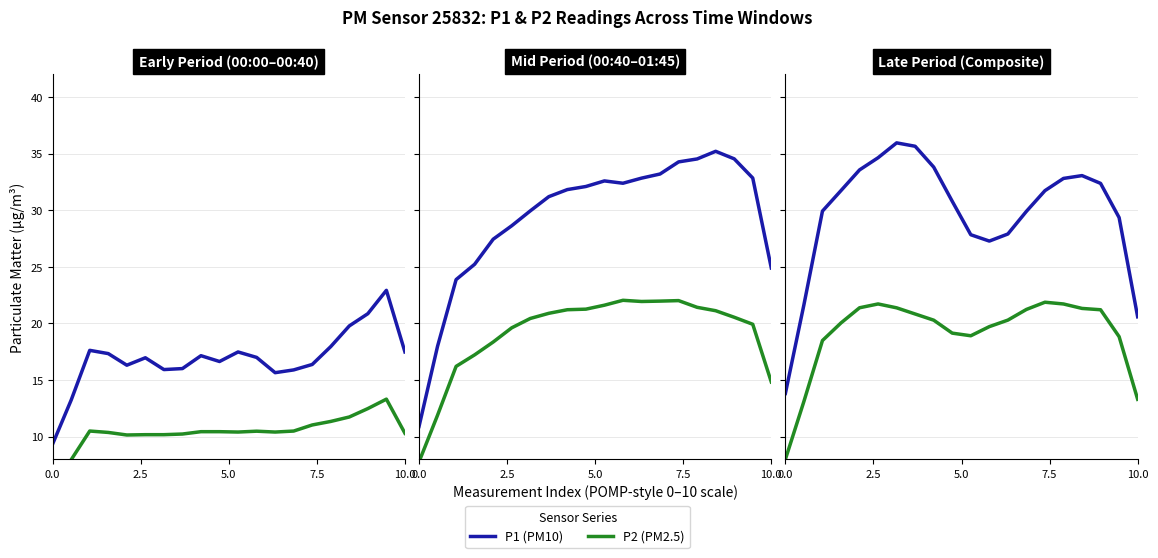

What is the approximate value of P1 (PM10) at 7.5?

31.7